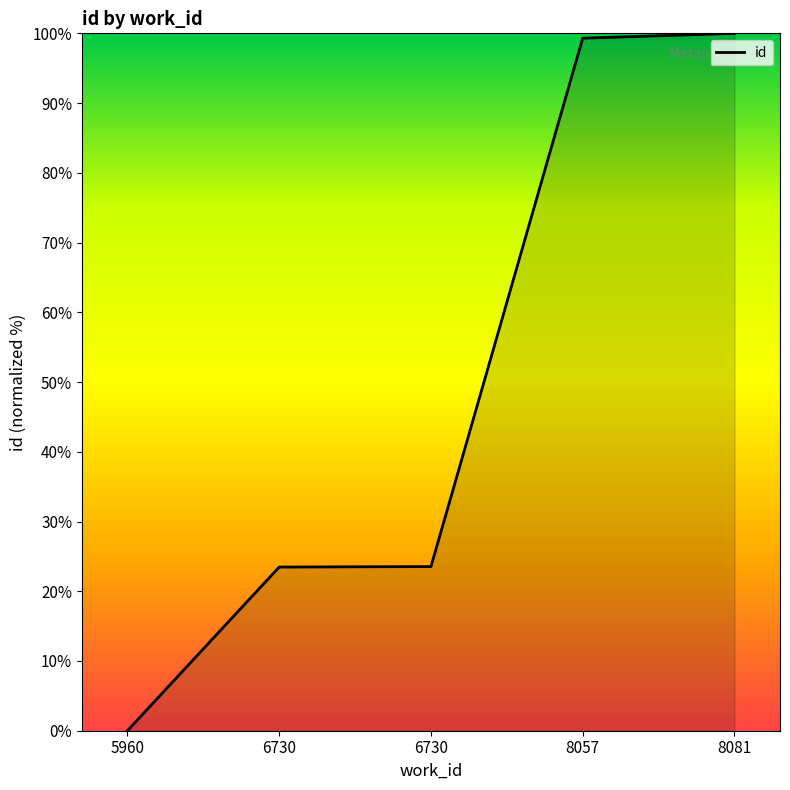

Reading left to right, list all the values displayed in this chart.

0.0	23.5	23.5	99.3	100.0